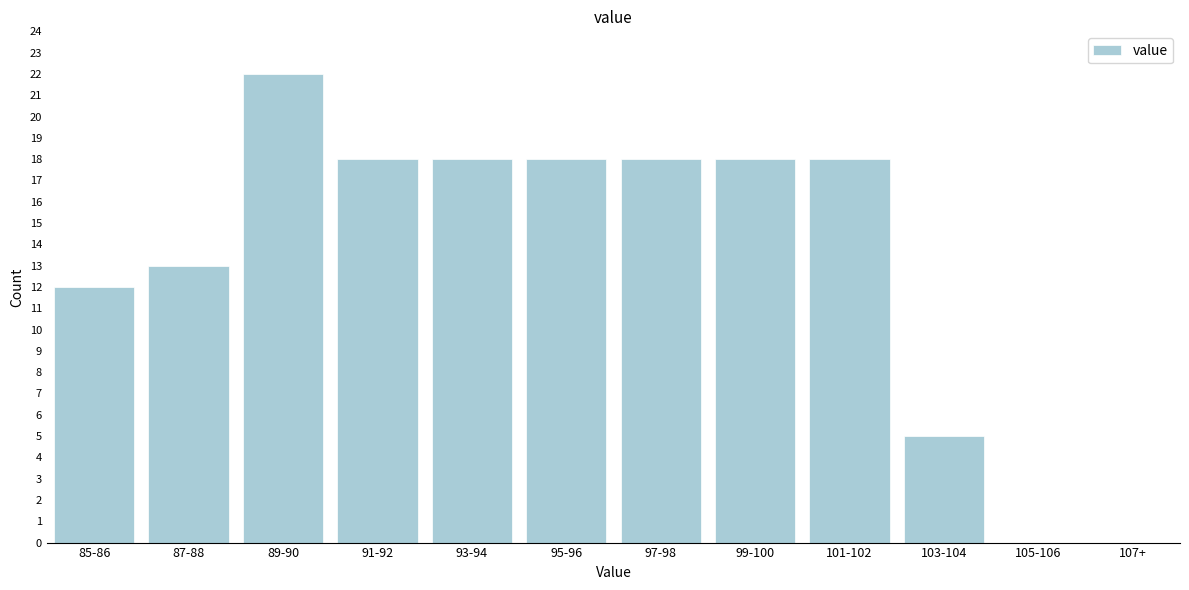

Reading right to left, what are all the values shown in this chart?

107+=0	105-106=0	103-104=5	101-102=18	99-100=18	97-98=18	95-96=18	93-94=18	91-92=18	89-90=22	87-88=13	85-86=12